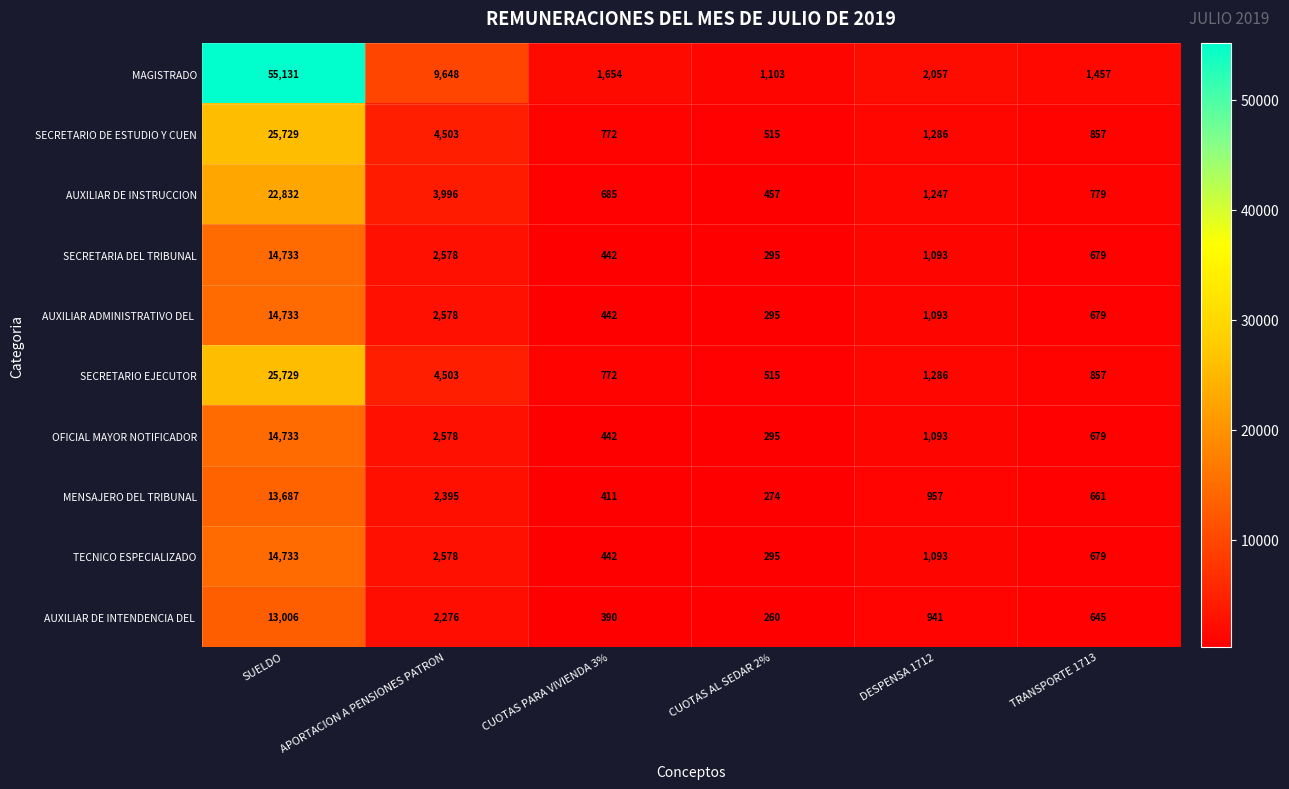

What is the minimum value shown in the chart?

260